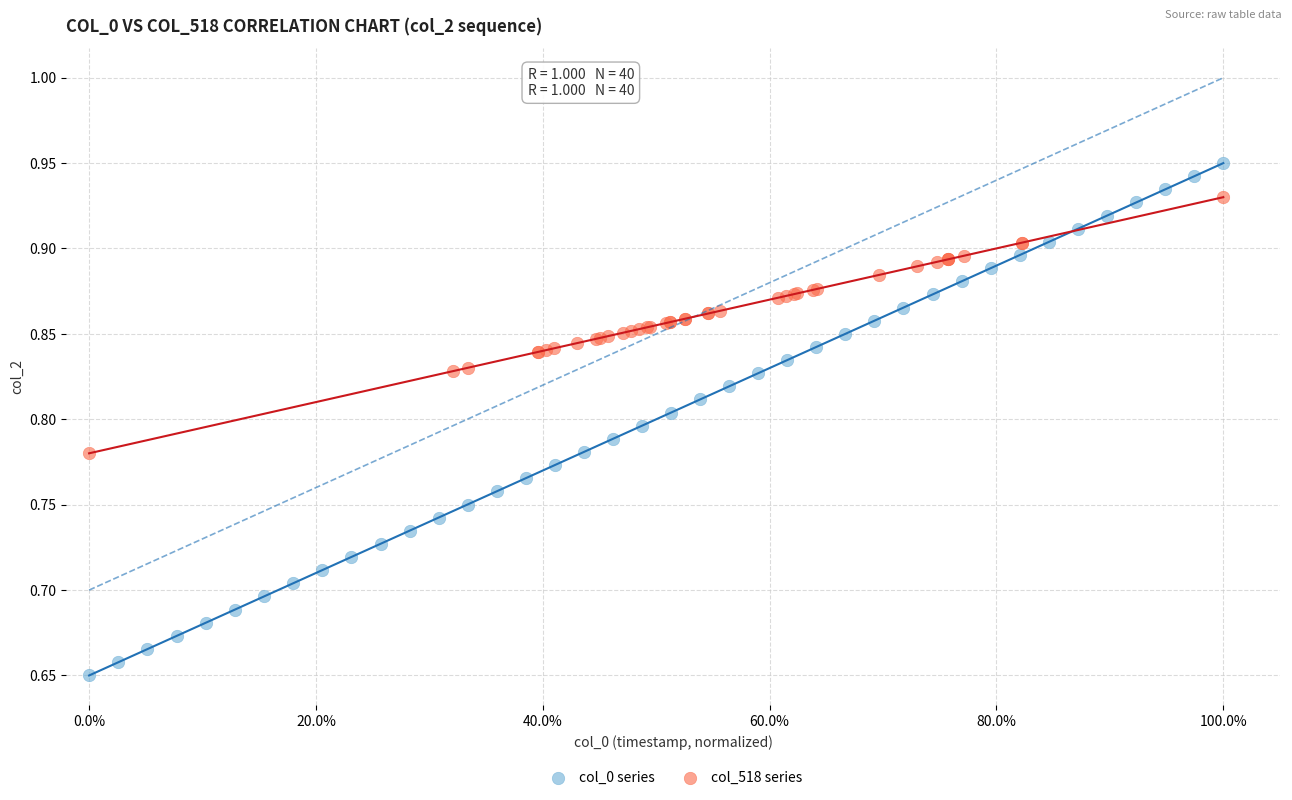

What are all the series names shown in the legend?

col_0 series, col_518 series